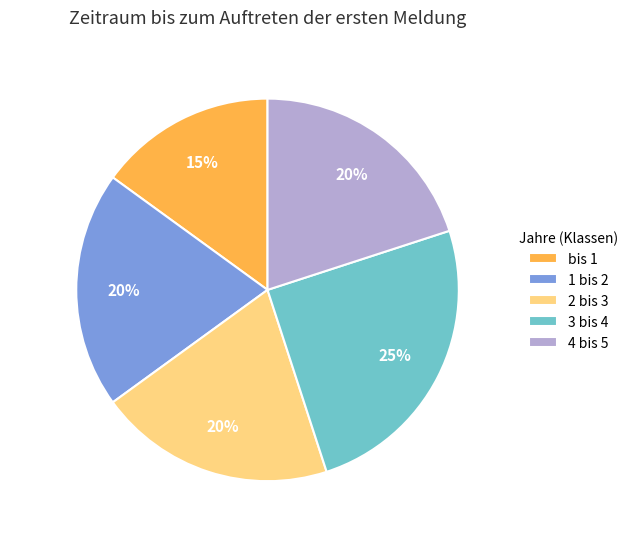

Combined, do 4 bis 5 and 2 bis 3 account for over 50%?

No